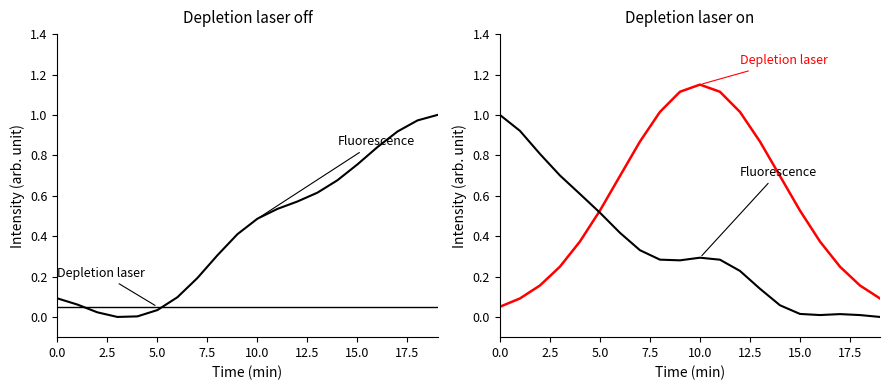

List the series in order of their overall mean, lowest first.

Fluorescence, Depletion laser